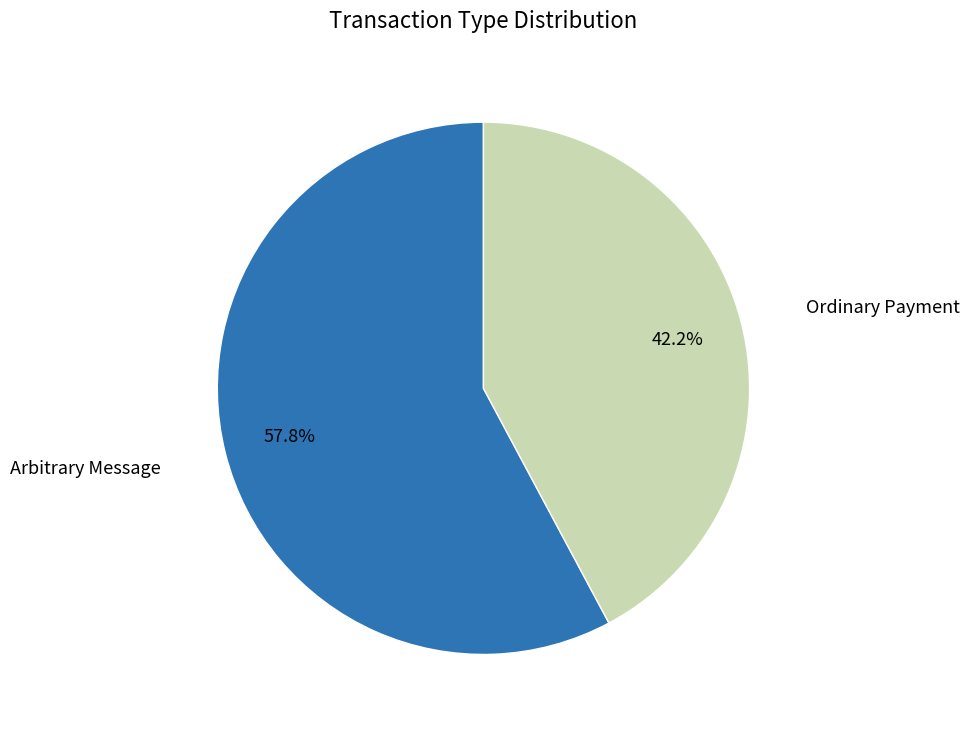

To the nearest percent, what is the average slice percentage?

50%